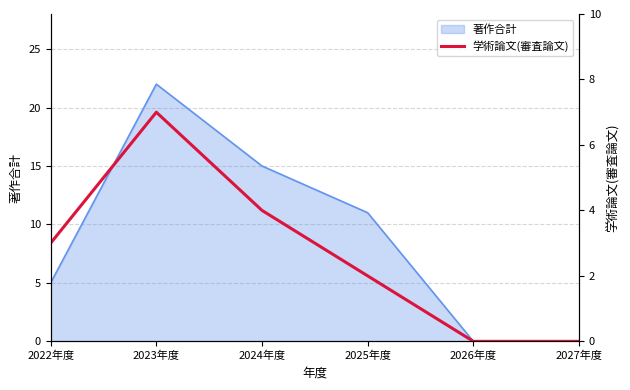

How many points are higher than both their immediate neighbors (excluding endpoints)?

1